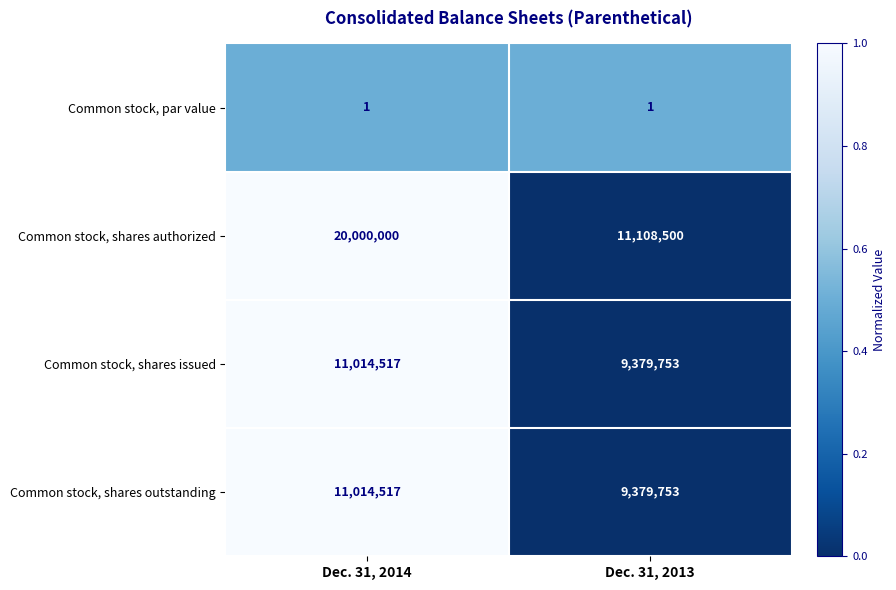

What is the average value of the Common stock, shares issued series?

10197135